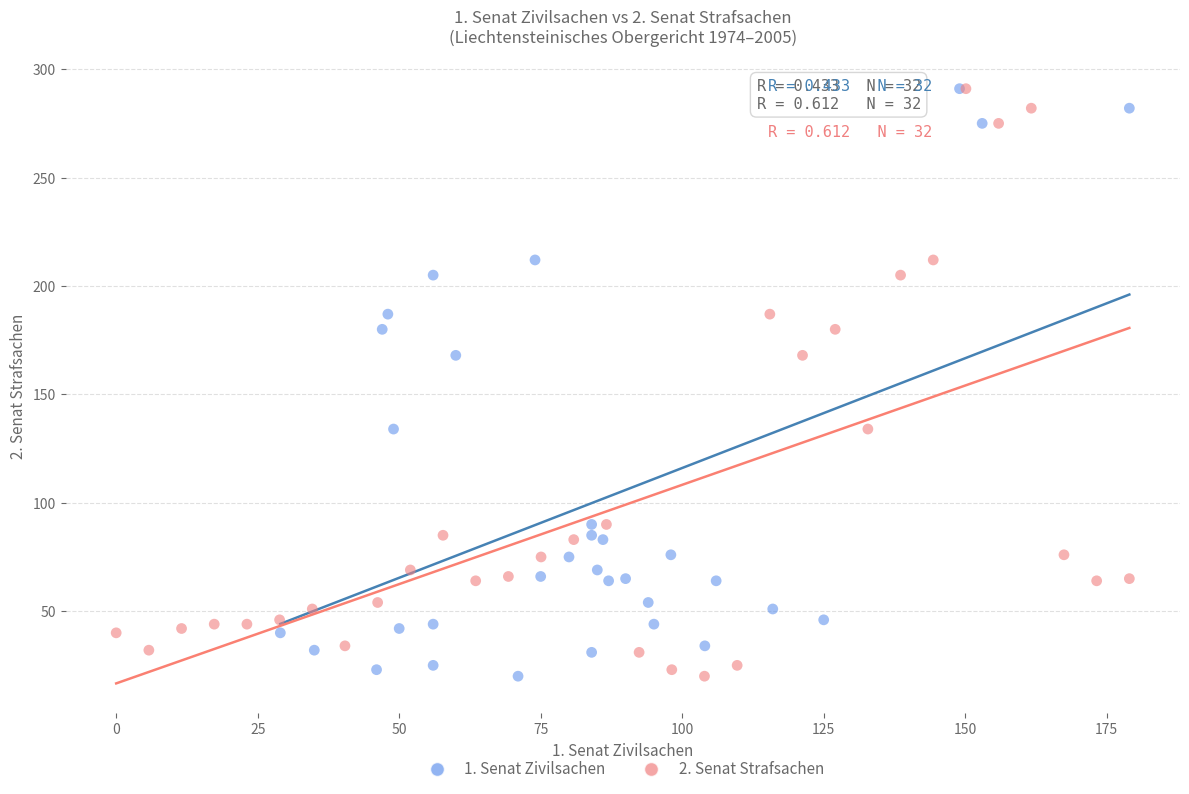

What are all the series names shown in the legend?

1. Senat Zivilsachen, 2. Senat Strafsachen